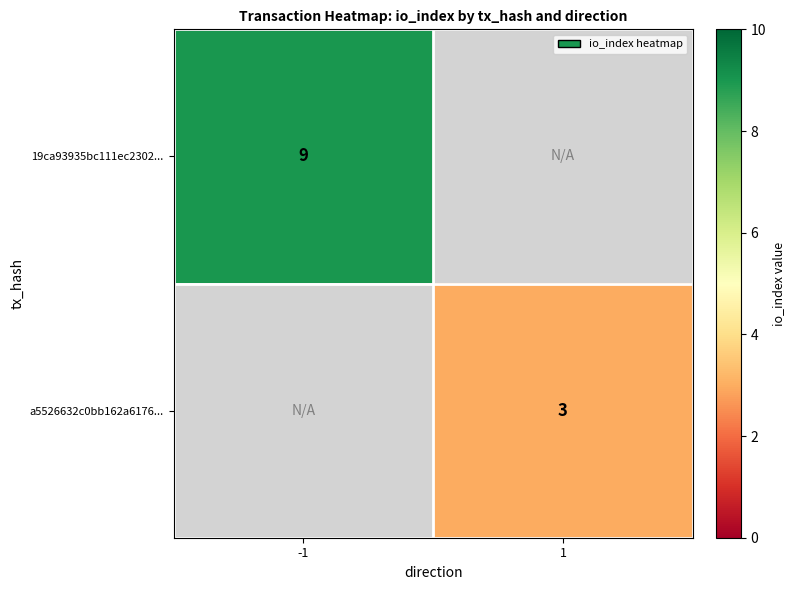

The value of 19ca93935bc111ec2302... at -1 is 9. True or false?

True